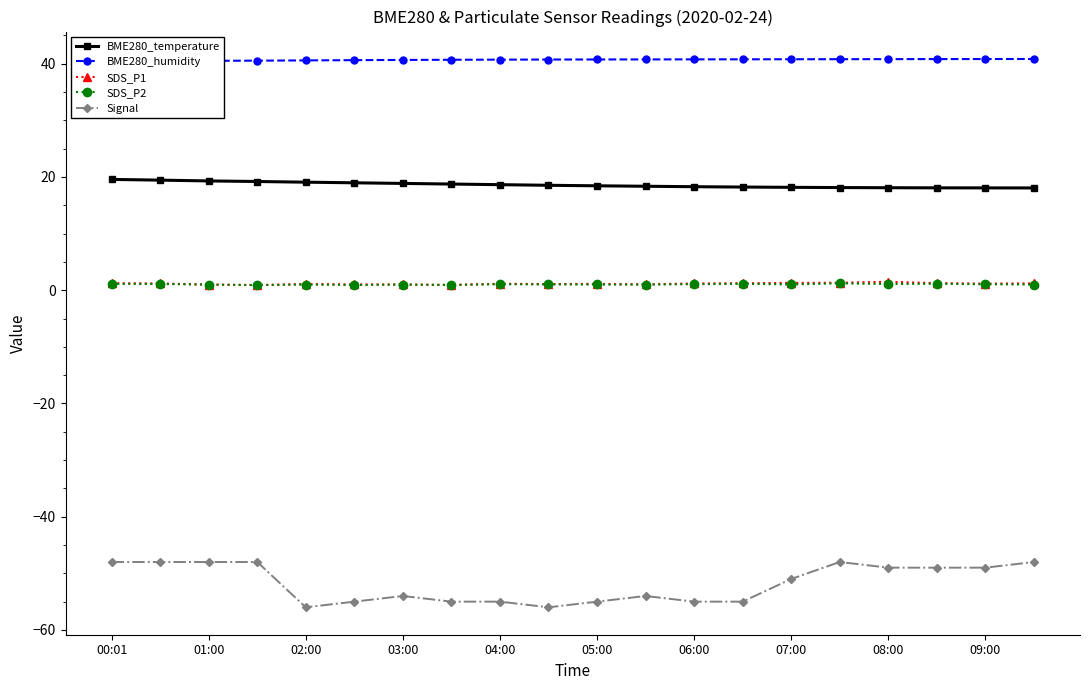

The Signal series shows -51.0 at 07:00. True or false?

True